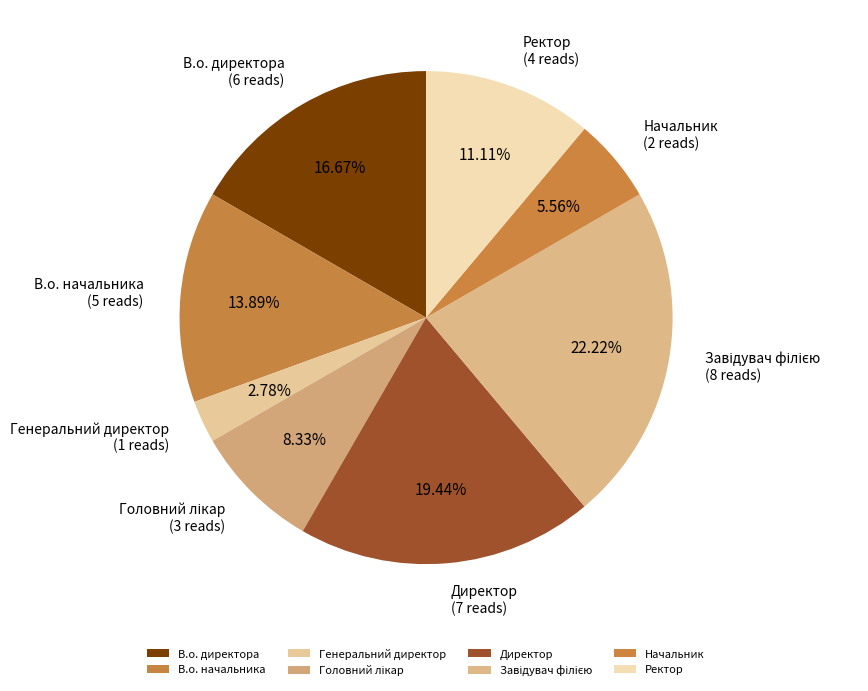

Do В.о. начальника and Генеральний директор together represent more than half of the pie?

No